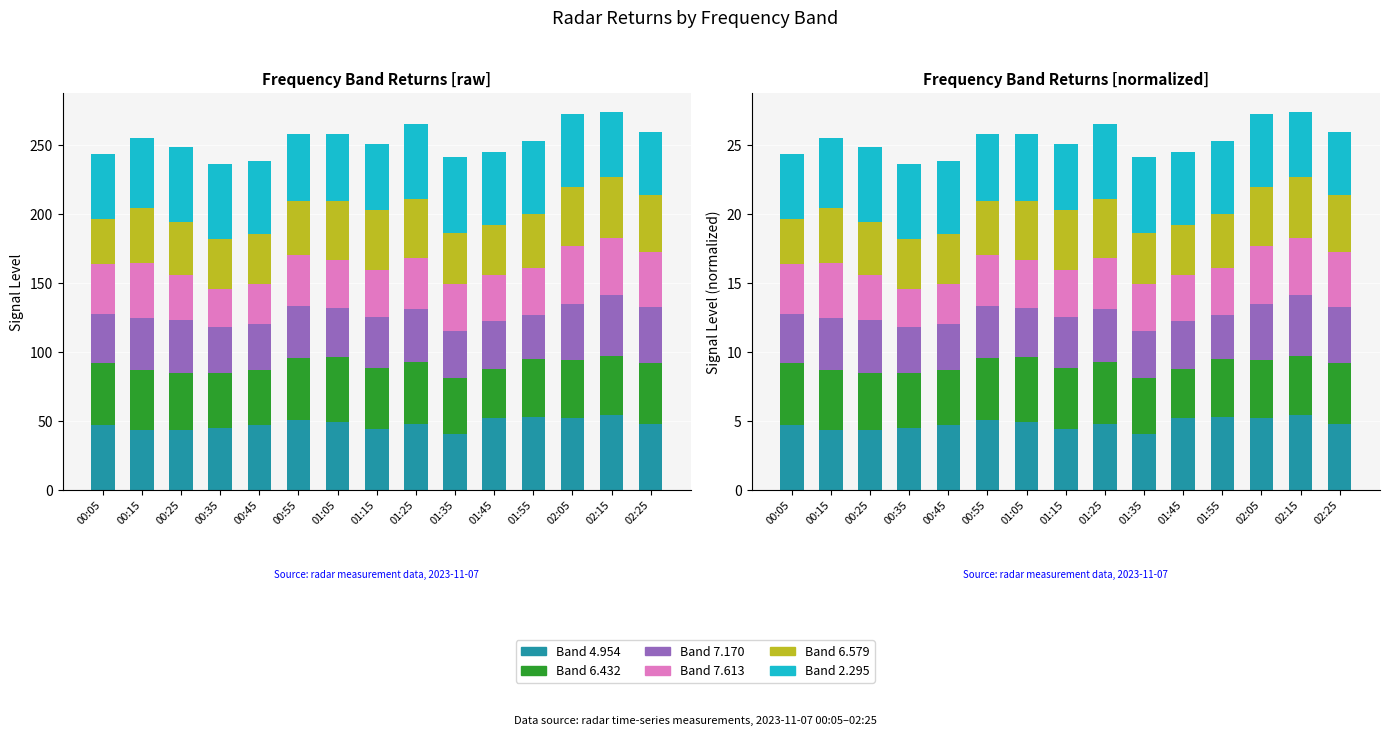

Where is Band 7.613 nearest to the value 3?

00:45